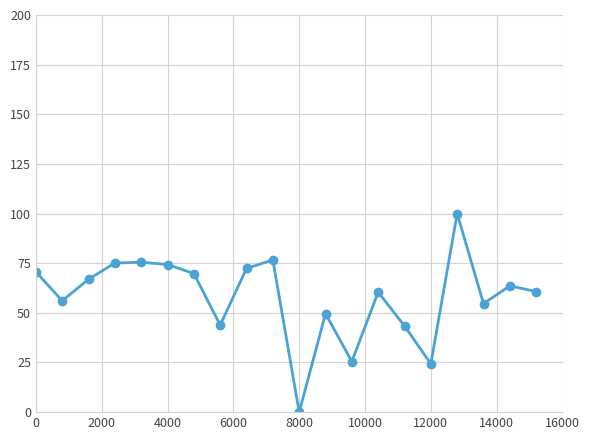

What is the difference between the maximum and minimum values?

100.0